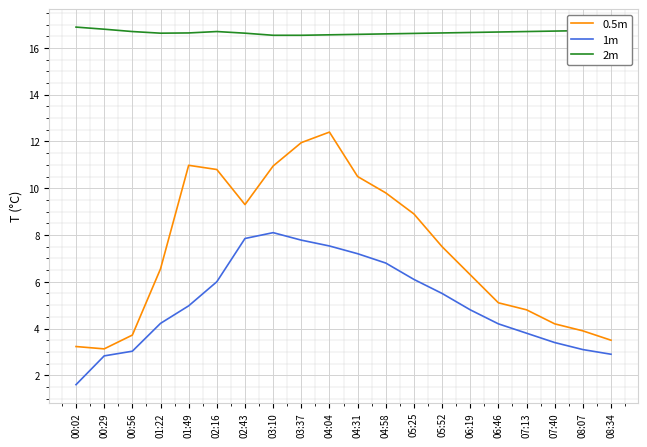

What is the sum of all 2m values?

333.3